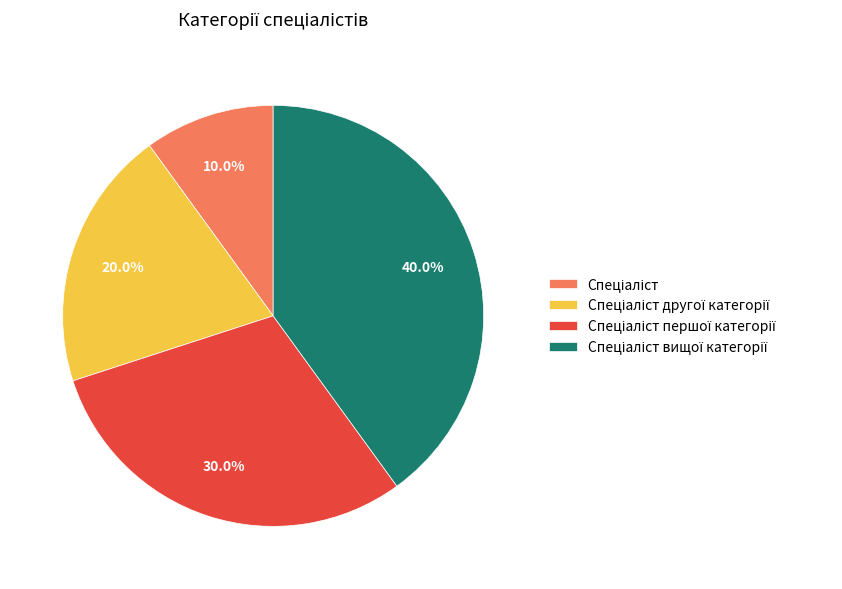

Is there a majority slice in this chart?

No